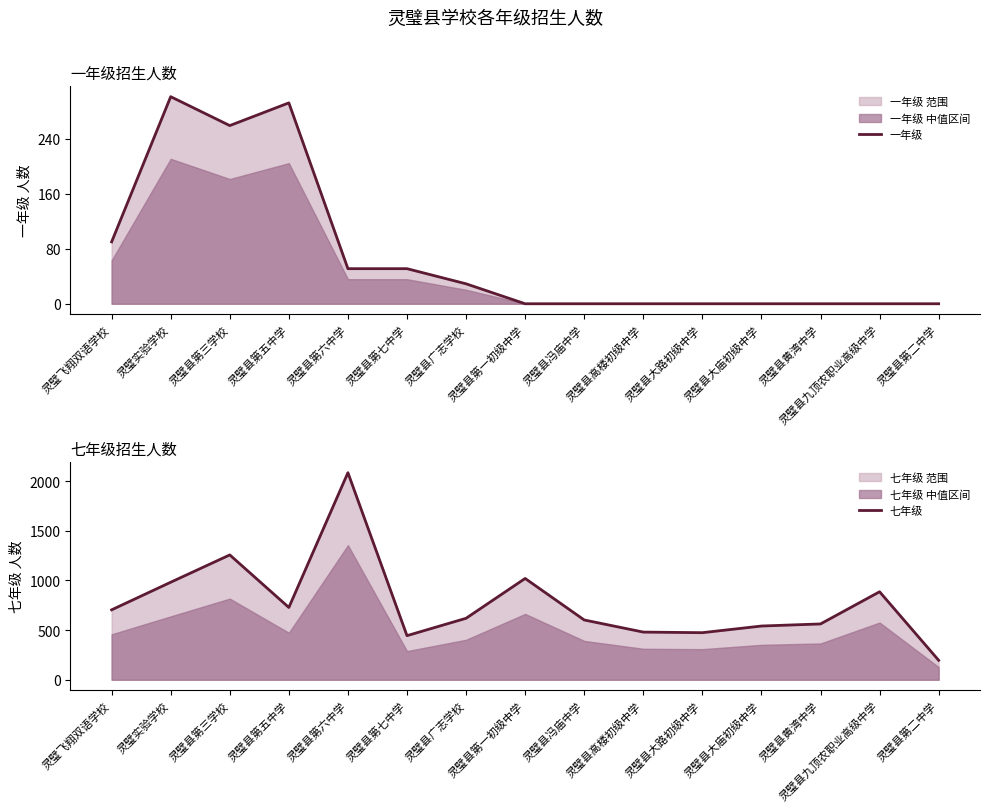

What is the sum of the 七年级 values at 灵璧县第三学校 and 灵璧县第五中学?

1985